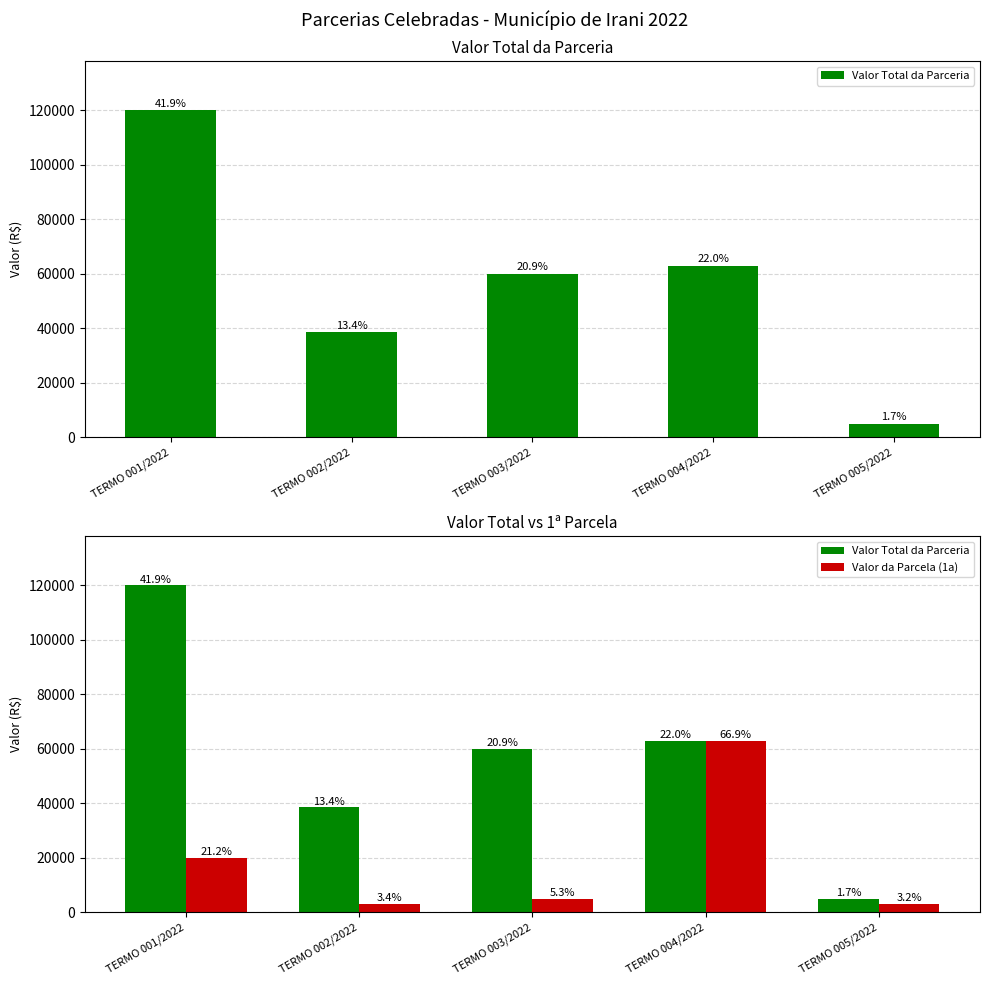

Is it true that Valor Total da Parceria equals 60657 at TERMO 002/2022?

False